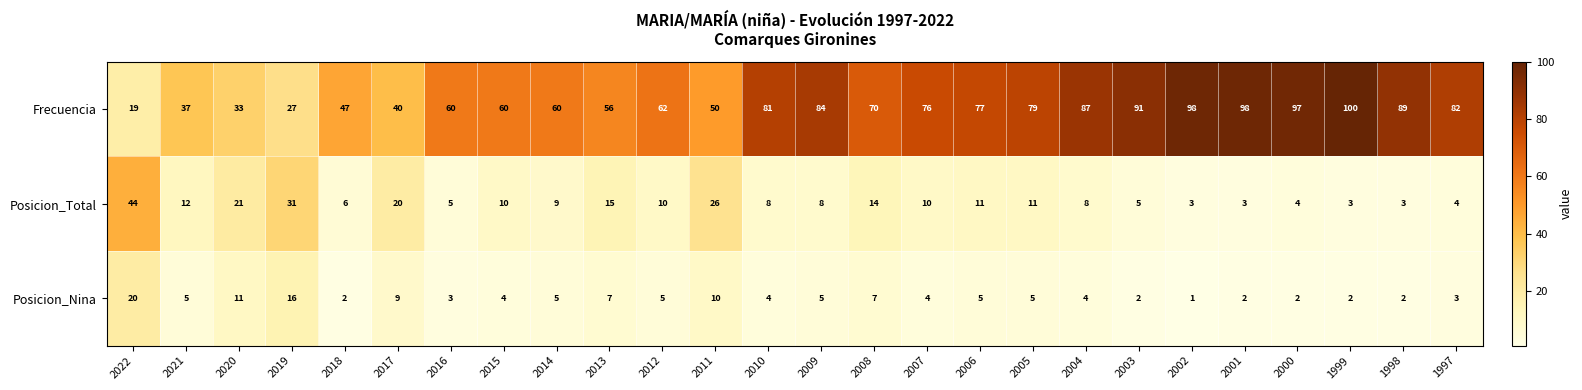

What is the average value of the Frecuencia series?

68